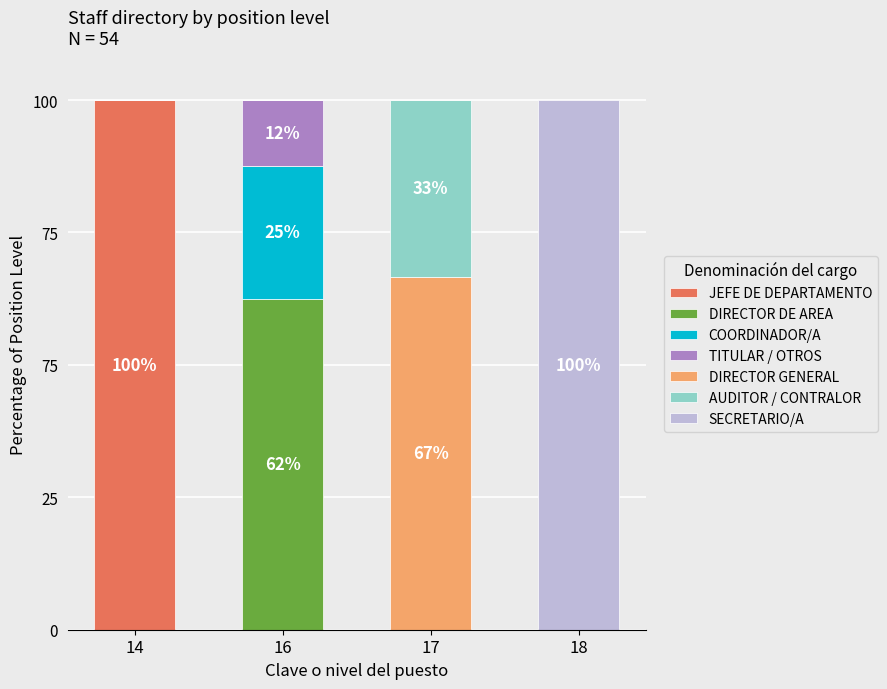

Does the chart contain stacked bars?

Yes